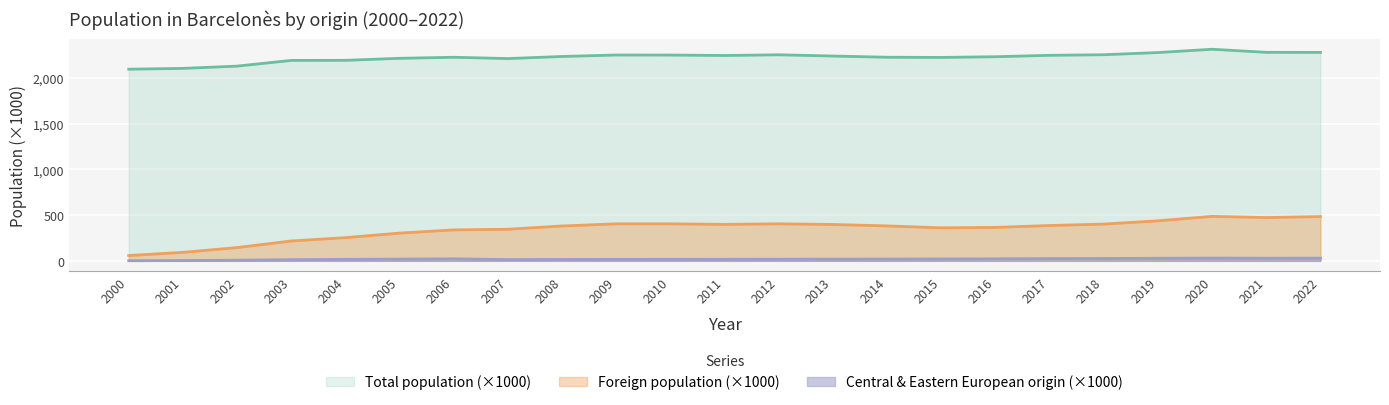

True or false: Total population has a value of 2212.7 at 2007.

True